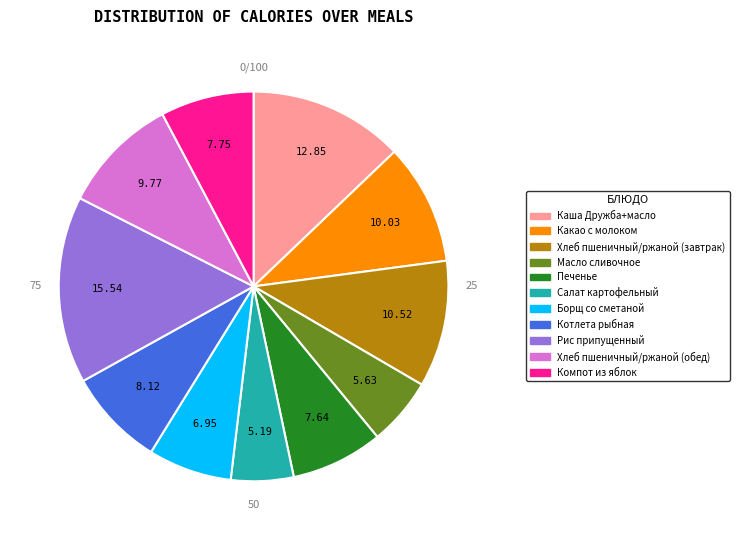

Which slice is the largest?

Рис припущенный